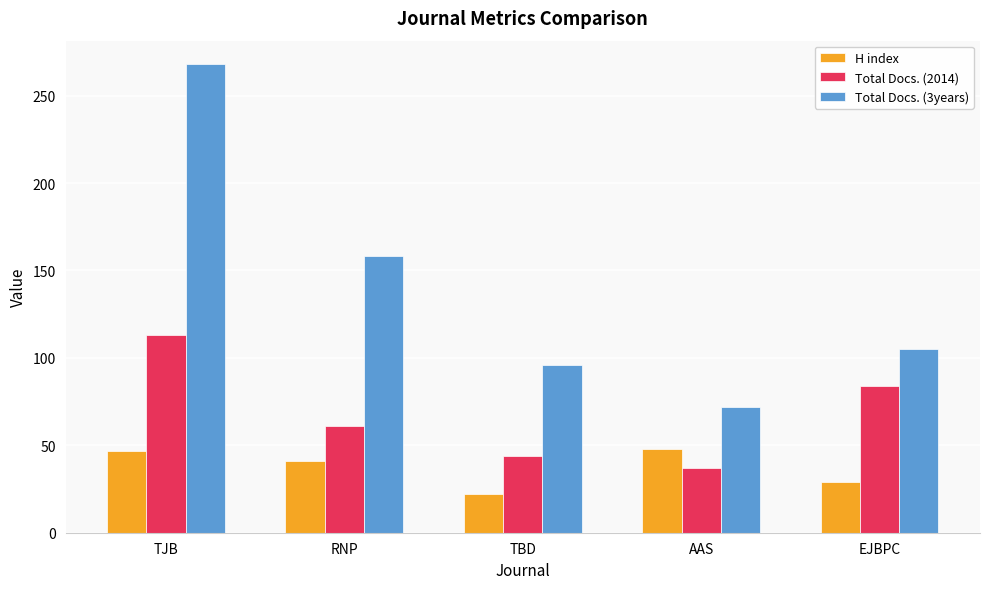

What is the difference between the Total Docs. (3years) values at EJBPC and RNP?

53